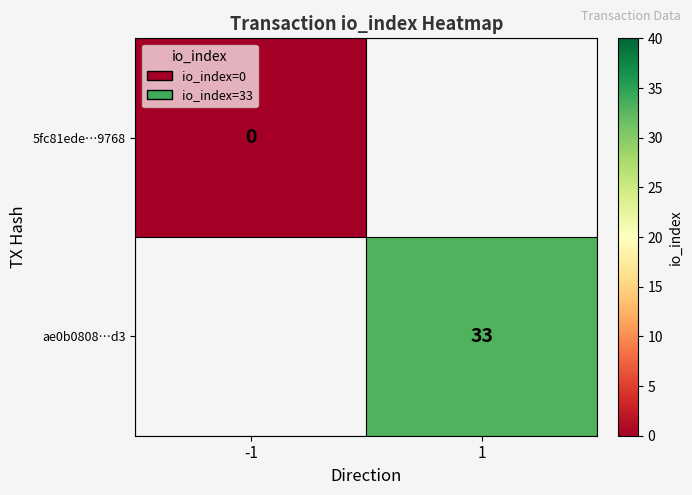

How many series are shown in this chart?

2